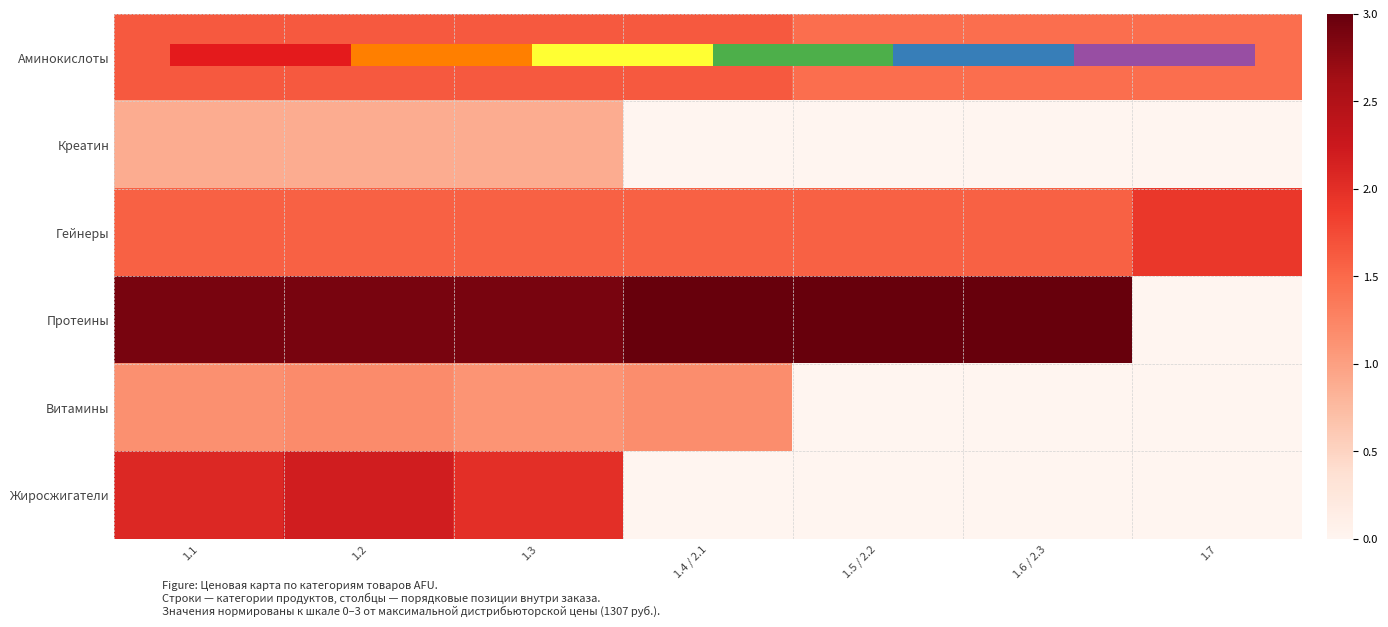

Read the Аминокислоты value at 1.7.

1.5